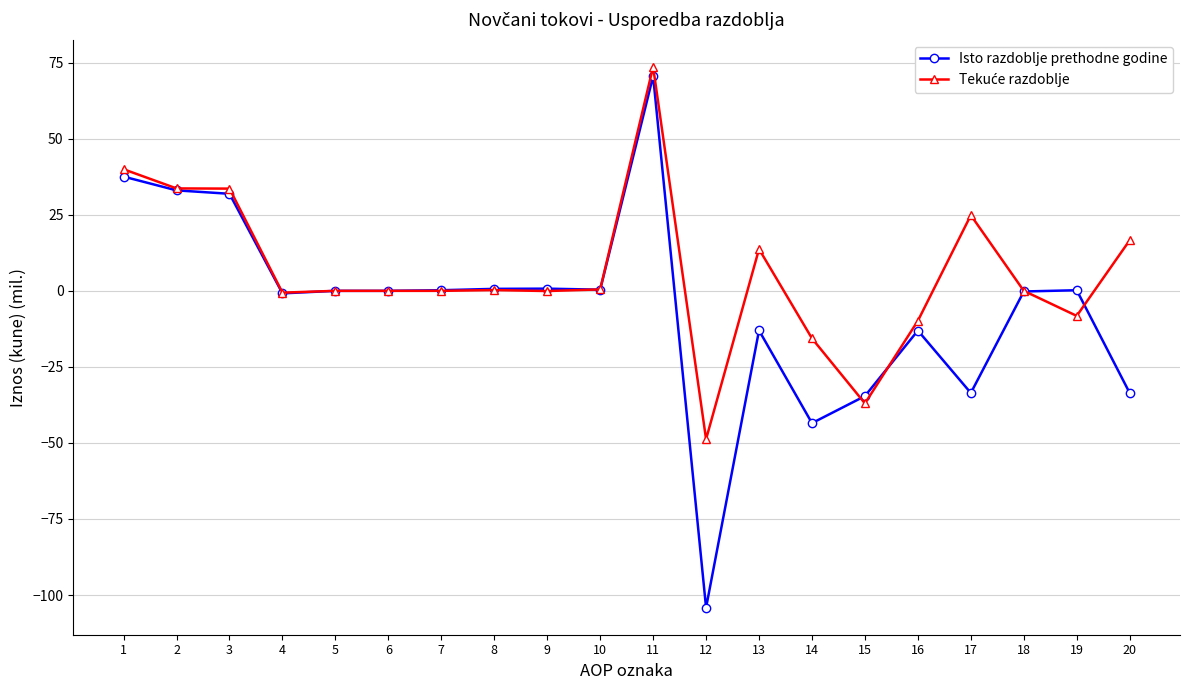

What is the minimum value shown in the chart?

-104.2